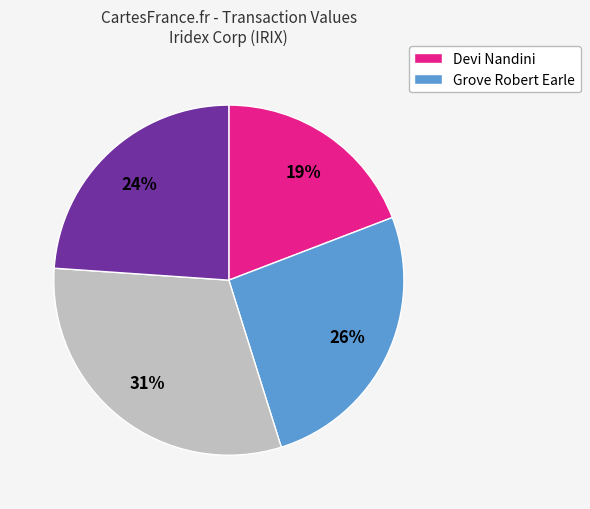

To the nearest percent, what is the difference between the largest and smallest slice percentages?

12%